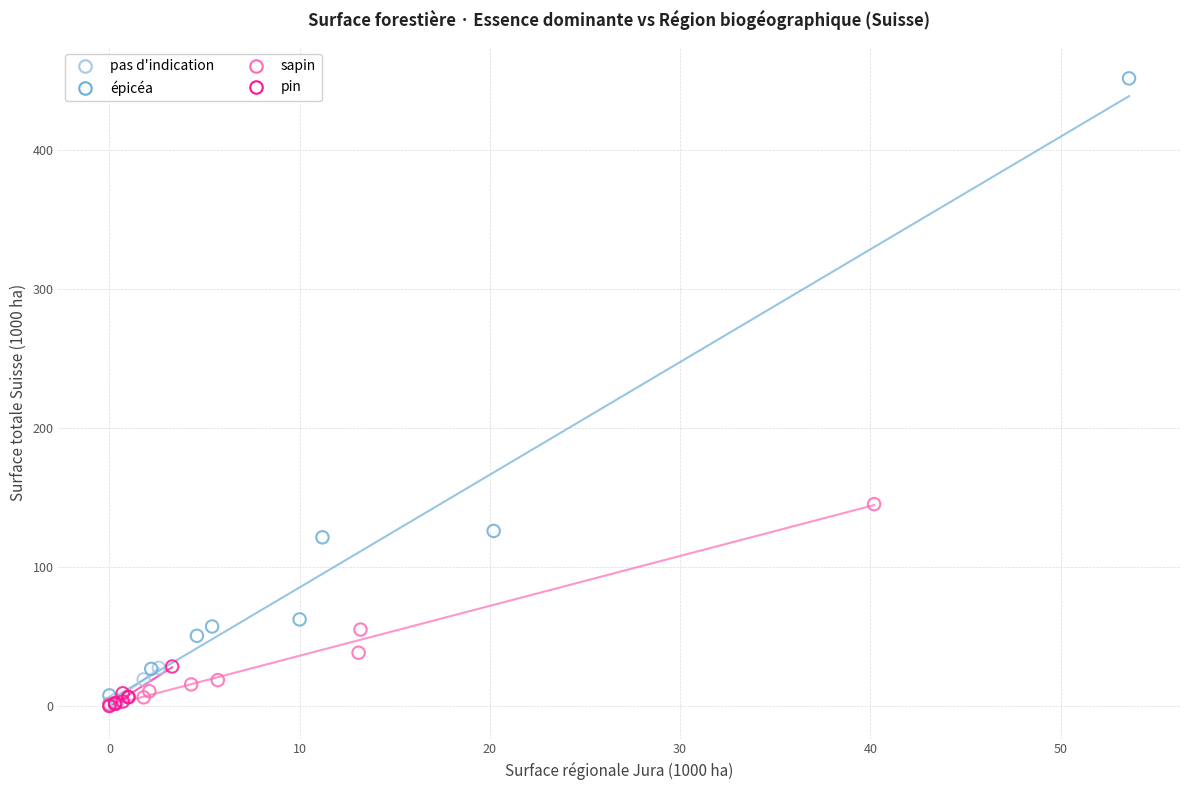

Which series reaches the maximum Y coordinate?

épicéa